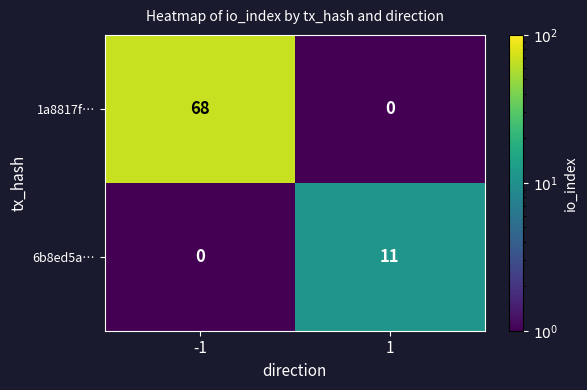

Is the value of 6b8ed5a… at 1 greater than the value of 1a8817f… at 1?

Yes